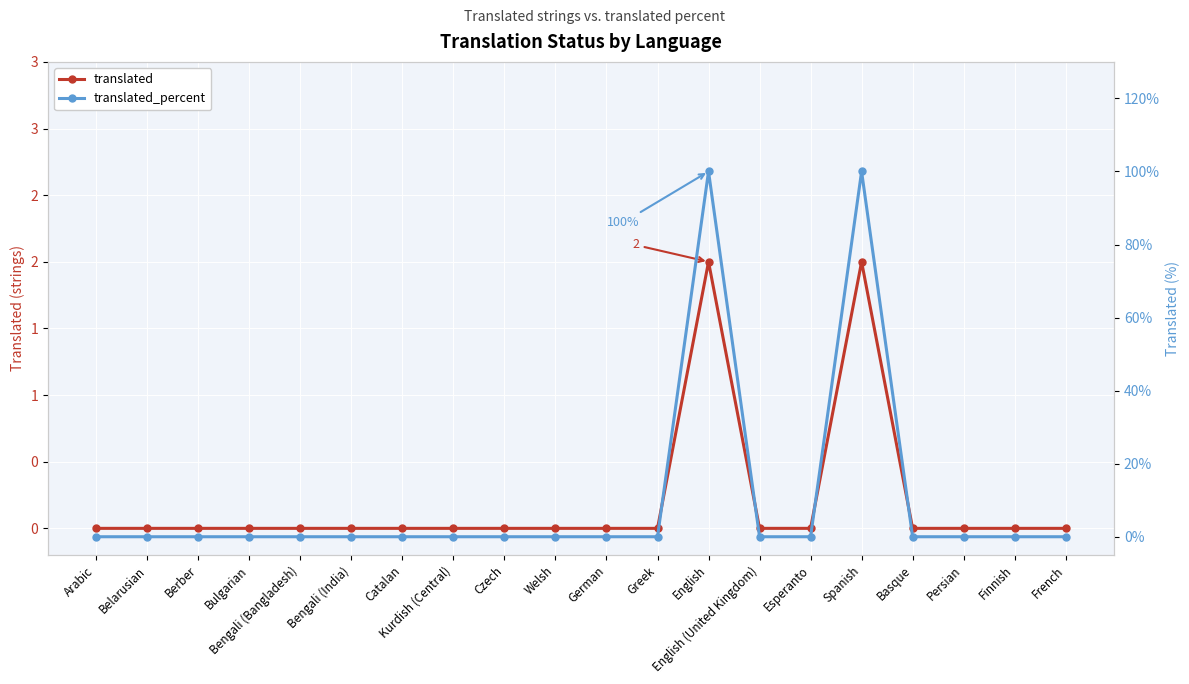

What are all the series names shown in the legend?

translated, translated_percent